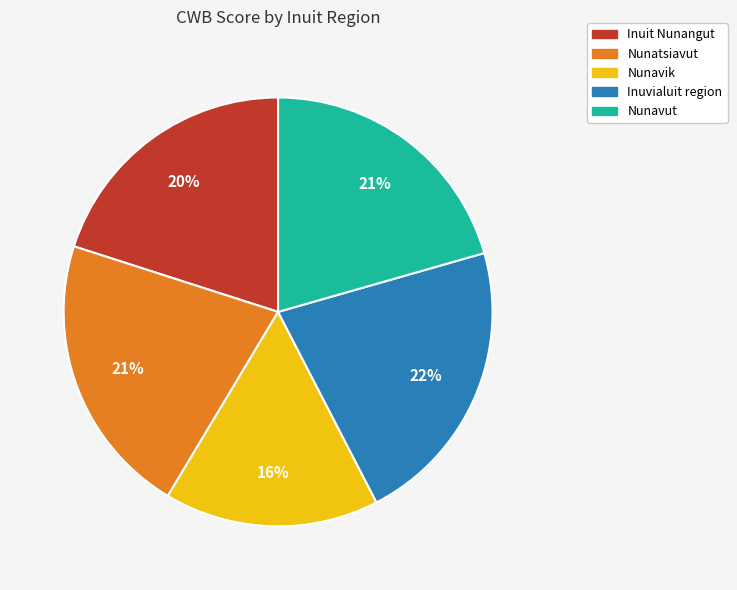

To the nearest percent, what is the average slice percentage?

20%